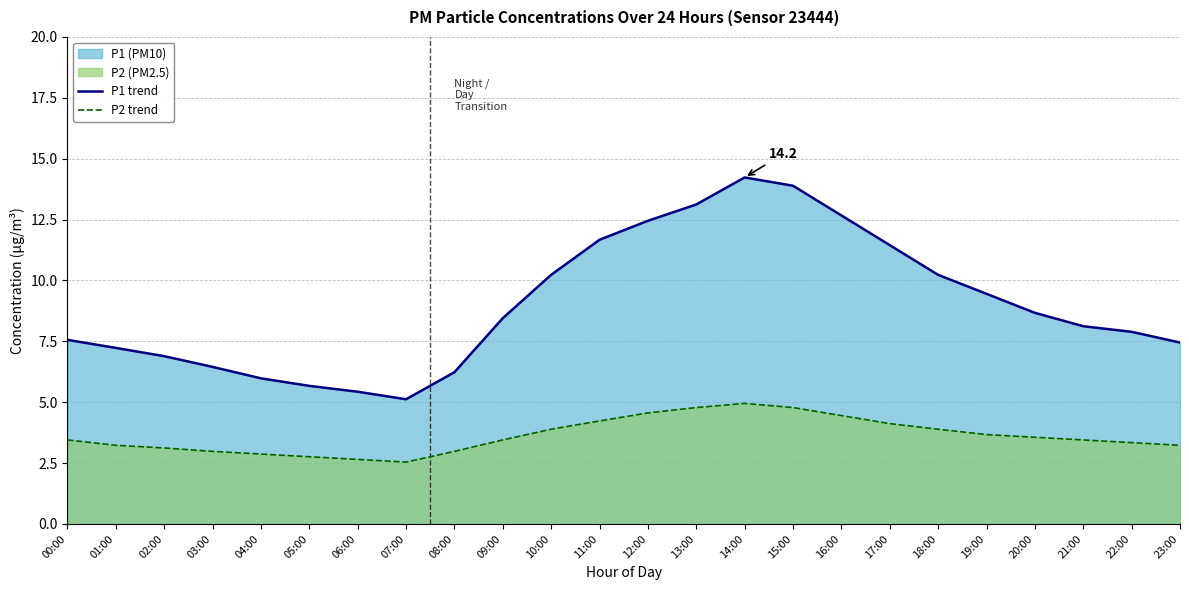

How many interior local valleys does the P1 line series have?

1